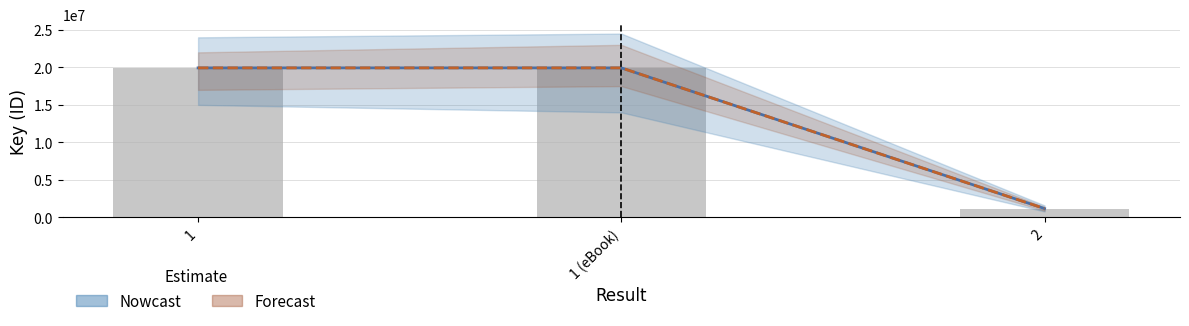

What is the value of the Nowcast bar at the 2nd from the left?

19928040